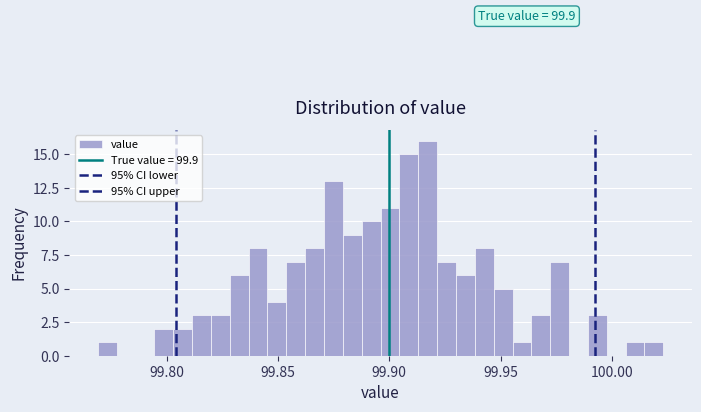

Read against the x-axis, roughly where is the centre of the tallest bar?

99.915